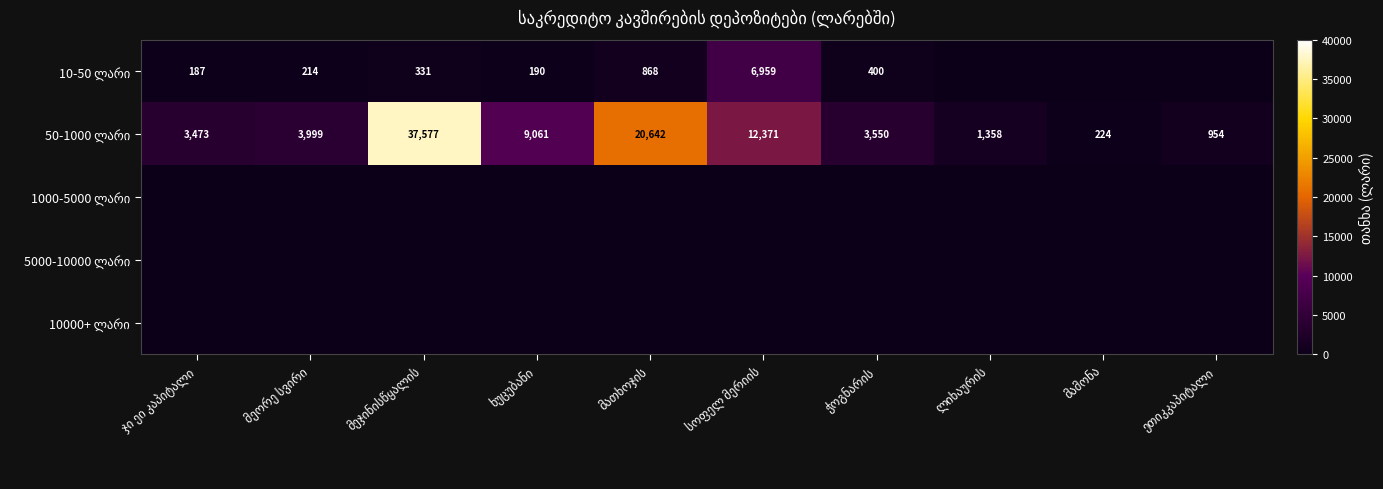

What is the spread (max minus min) of values at მეჯინისწყალის?

37577